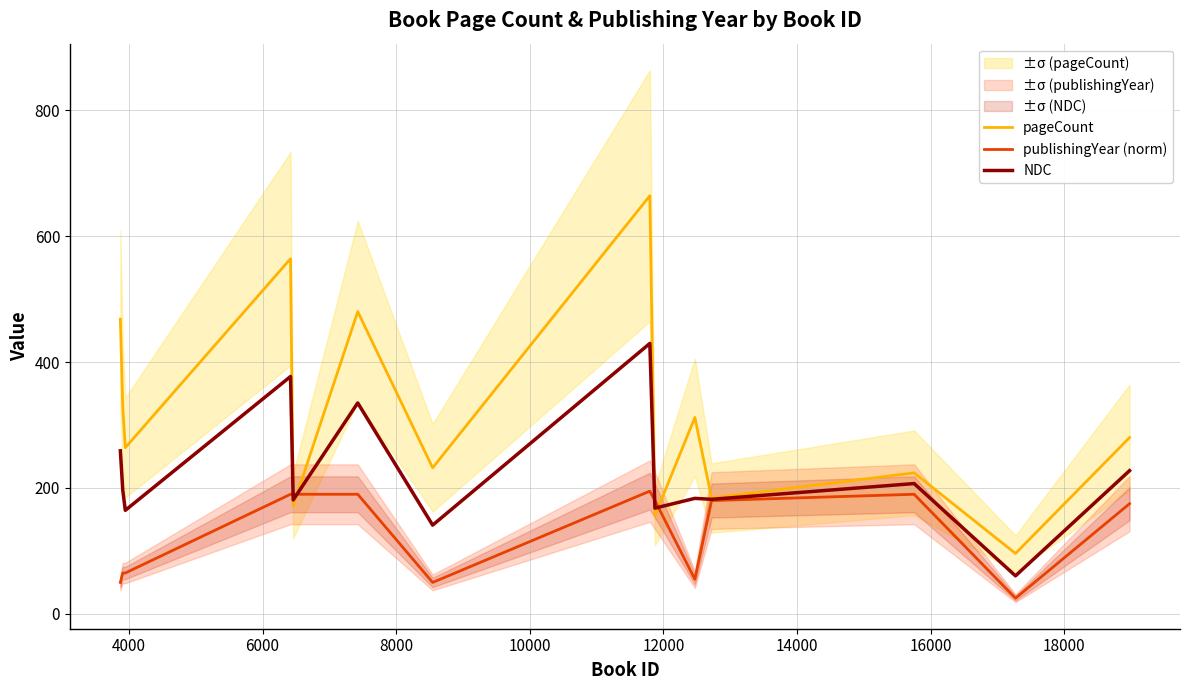

Rank the series by their maximum value, from highest to lowest.

pageCount, NDC, publishingYear (norm)